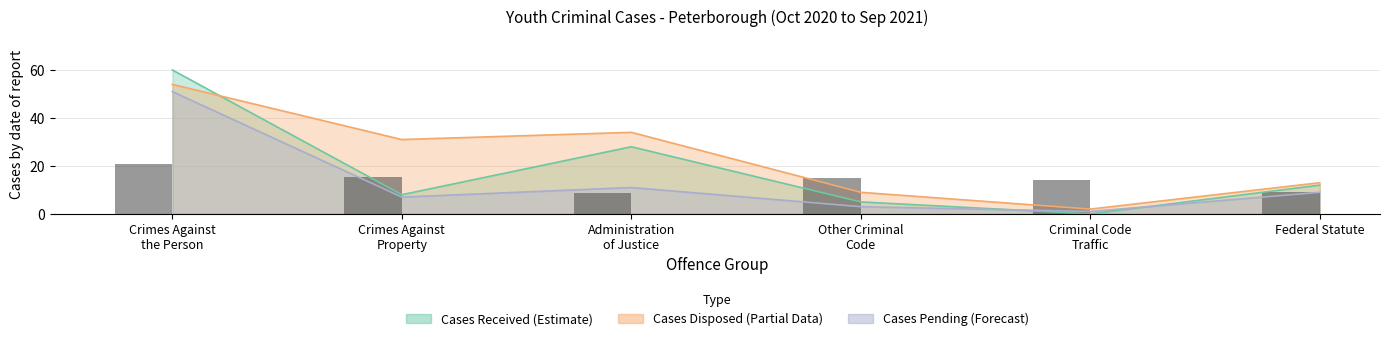

Read the value at Federal Statute.

9.1